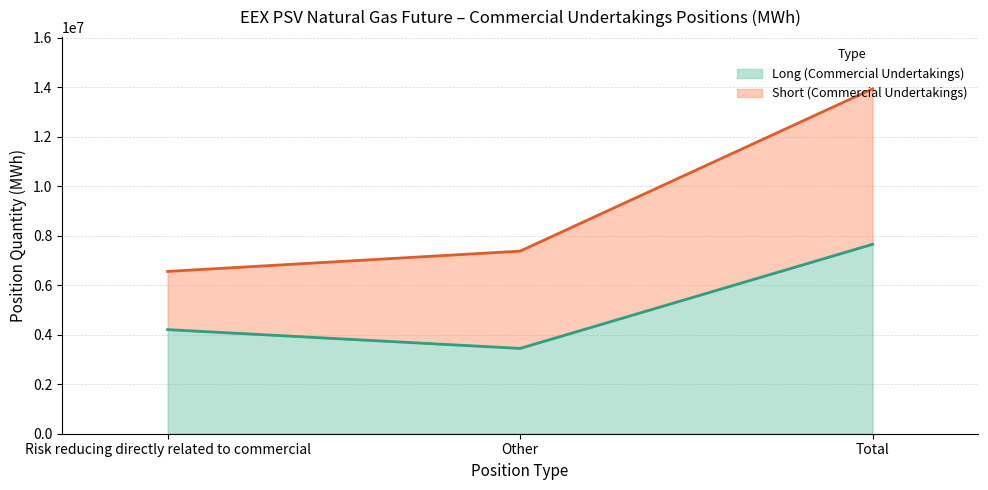

What is the difference between the Long (Commercial Undertakings) values at Risk reducing directly related to commercial and Total?

3448632